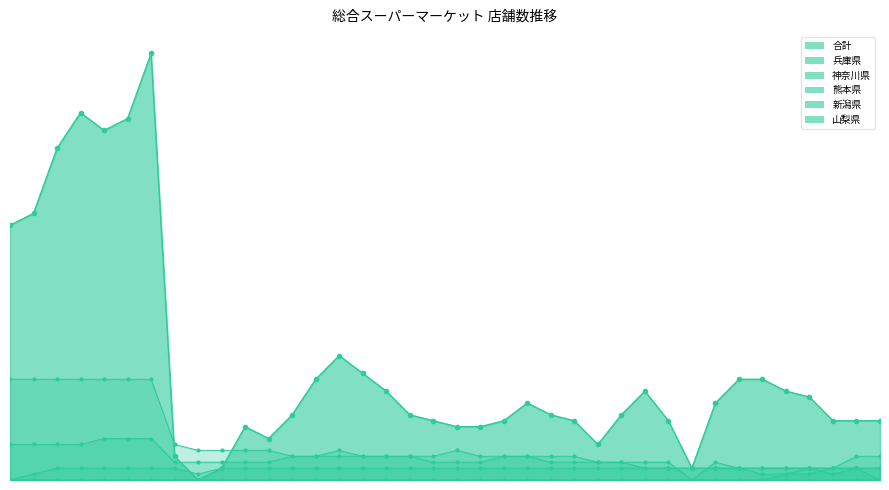

What is the difference between the maximum and second lowest values in the 兵庫県 series?

6